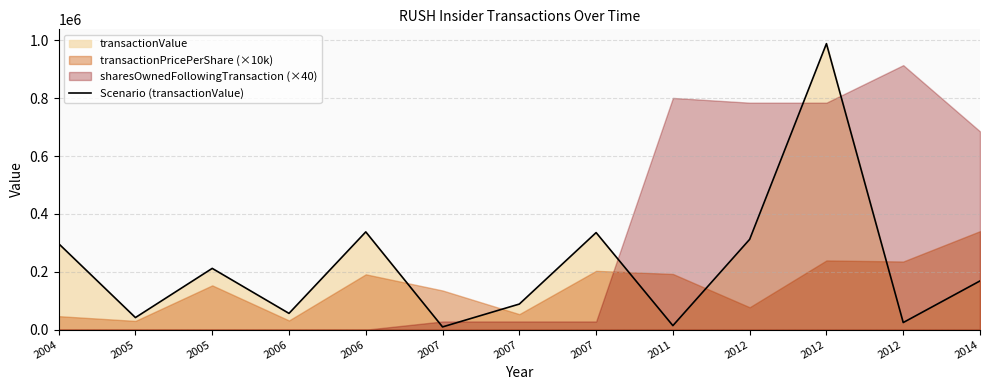

Which category has the highest value across all series?

2012